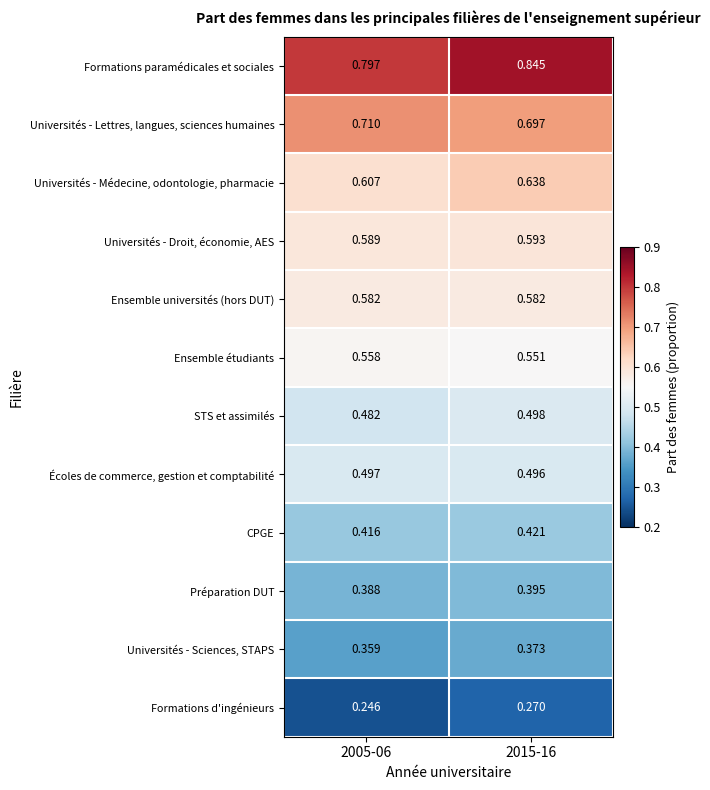

At 2015-16, list the series in order from largest to smallest.

Formations paramédicales et sociales, Universités - Lettres, langues, sciences humaines, Universités - Médecine, odontologie, pharmacie, Universités - Droit, économie, AES, Ensemble universités (hors DUT), Ensemble étudiants, STS et assimilés, Écoles de commerce, gestion et comptabilité, CPGE, Préparation DUT, Universités - Sciences, STAPS, Formations d'ingénieurs